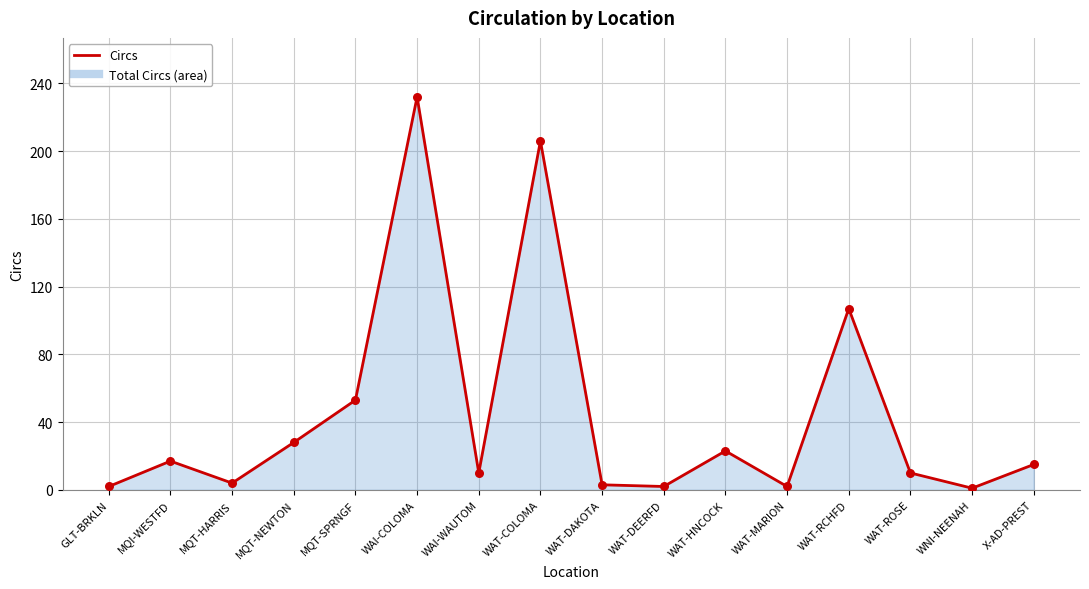

Between WAT-COLOMA and WAI-WAUTOM, which is larger?

WAT-COLOMA